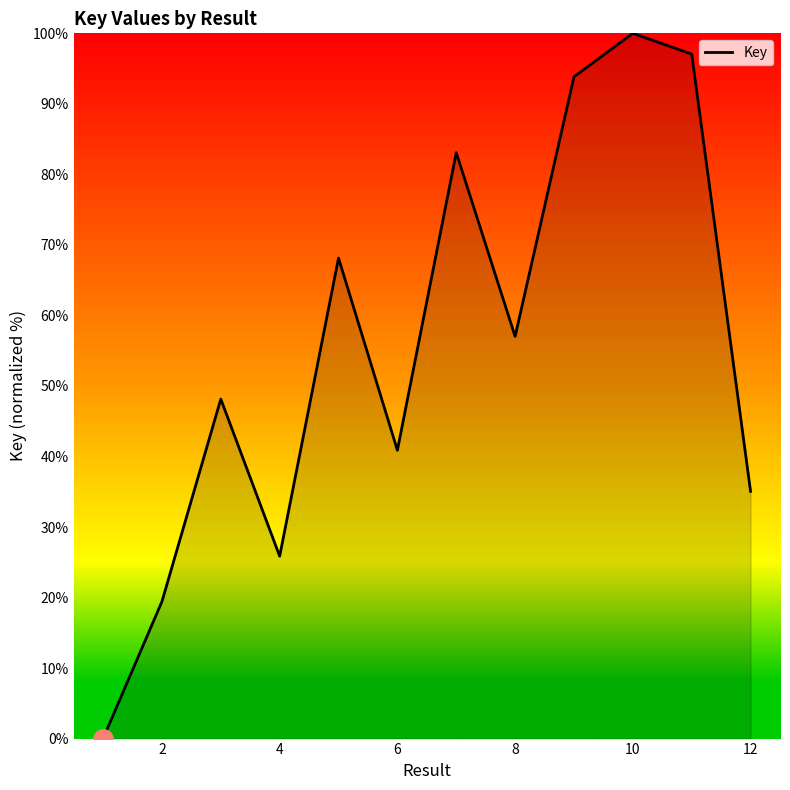

What is the difference between the maximum and minimum values?

100.0